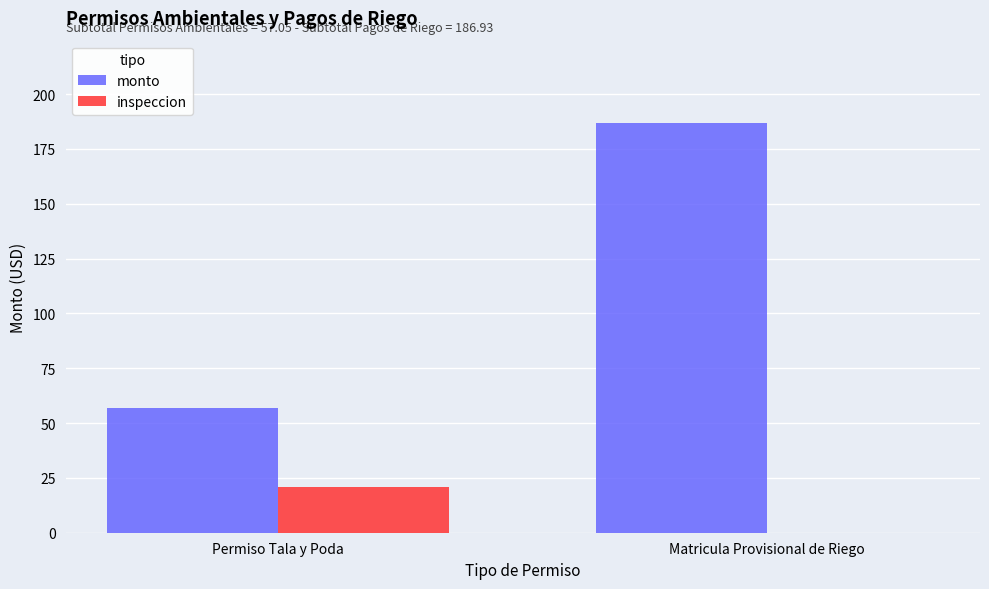

At which category is the sum across all series the highest?

Matricula Provisional de Riego